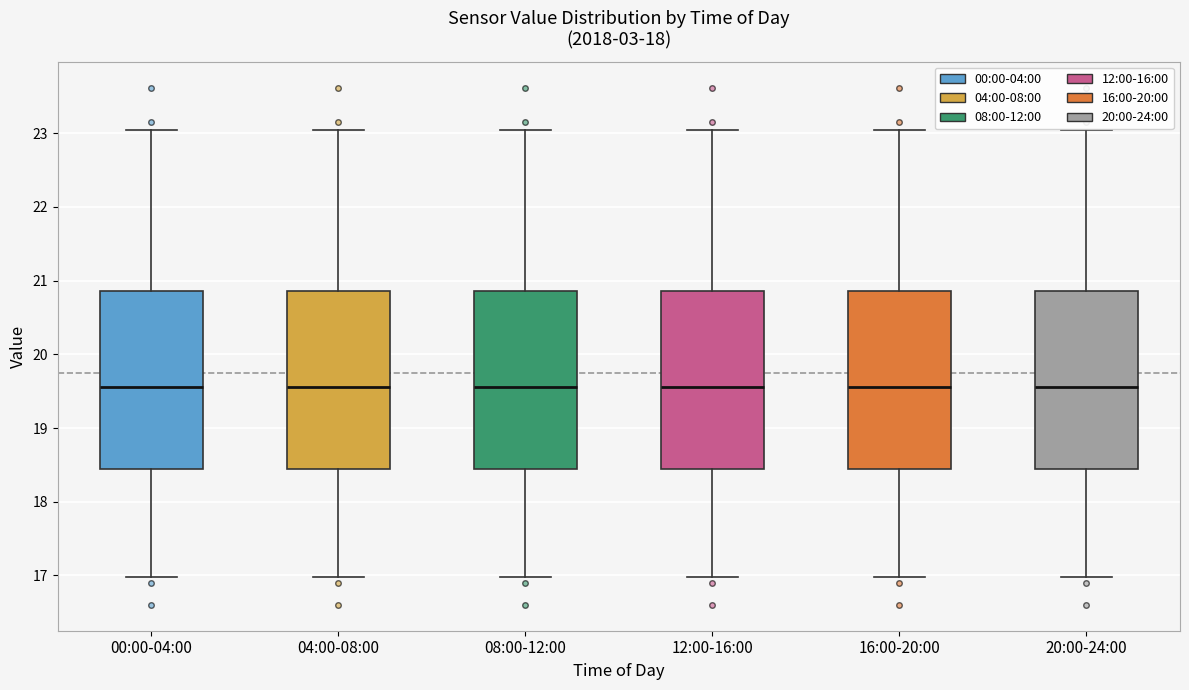

Reading left to right, read every box against the y-axis: the position of its median line, the range the box covers, and the ends of its whiskers. The values are not printed on the chart, so give them approximately, as read against the axis.

00:00-04:00: median 19.6, box 18.4 to 20.9, whiskers 17.0 to 23.1
04:00-08:00: median 19.6, box 18.4 to 20.9, whiskers 17.0 to 23.1
08:00-12:00: median 19.6, box 18.4 to 20.9, whiskers 17.0 to 23.1
12:00-16:00: median 19.6, box 18.4 to 20.9, whiskers 17.0 to 23.1
16:00-20:00: median 19.6, box 18.4 to 20.9, whiskers 17.0 to 23.1
20:00-24:00: median 19.6, box 18.4 to 20.9, whiskers 17.0 to 23.1